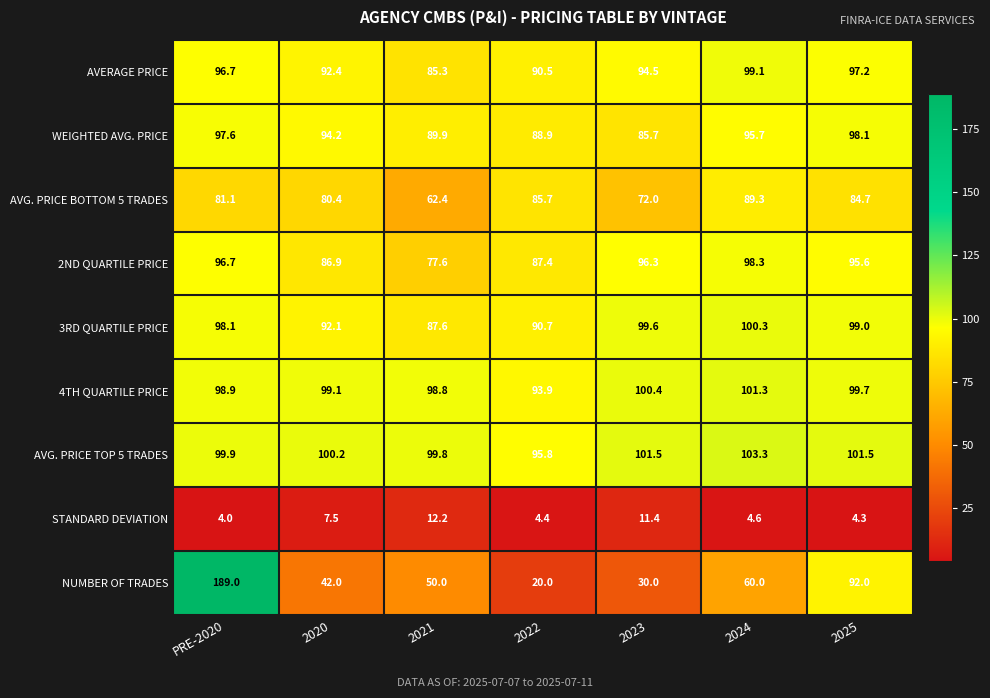

At how many categories does at least one series exceed 29?

7